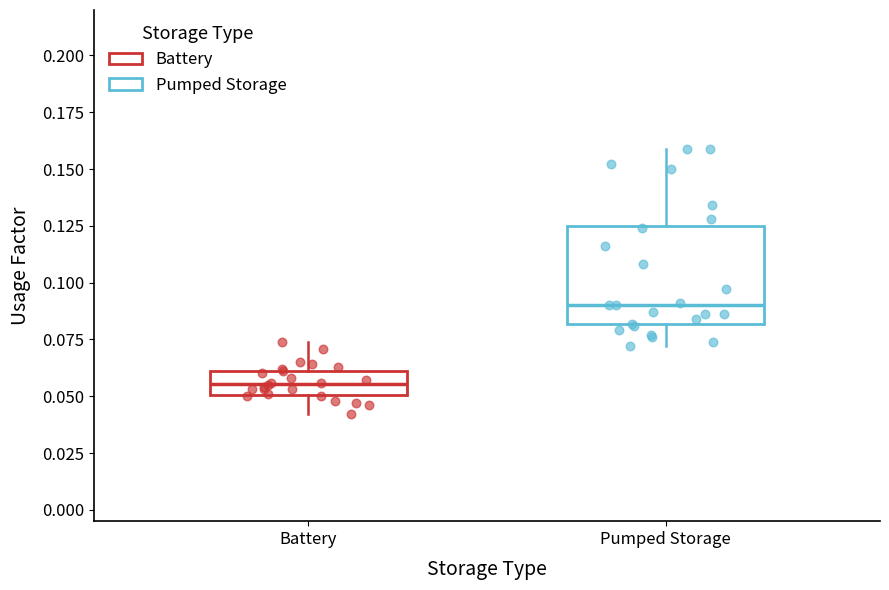

Where is the upper edge of the box for Battery on the y-axis? The values are not printed on the chart, so give them approximately, as read against the axis.

0.060